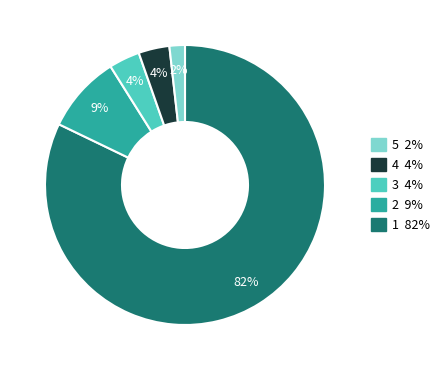

Does any single category account for the majority?

Yes